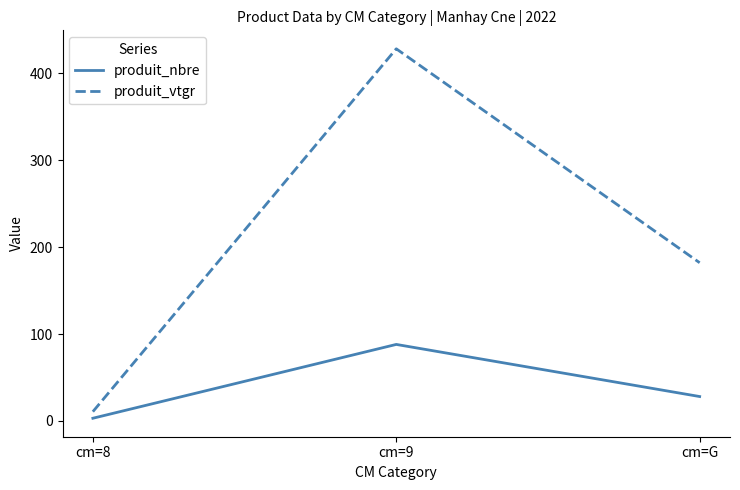

Which series has the largest total across all categories?

produit_vtgr